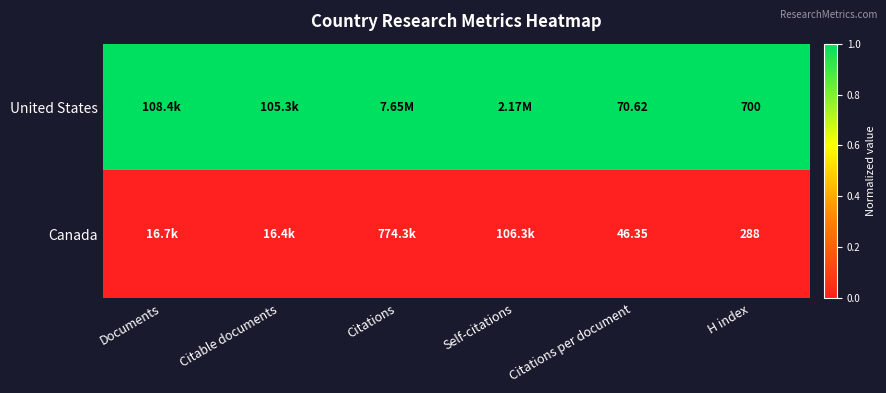

At H index, list the series in order from largest to smallest.

United States, Canada